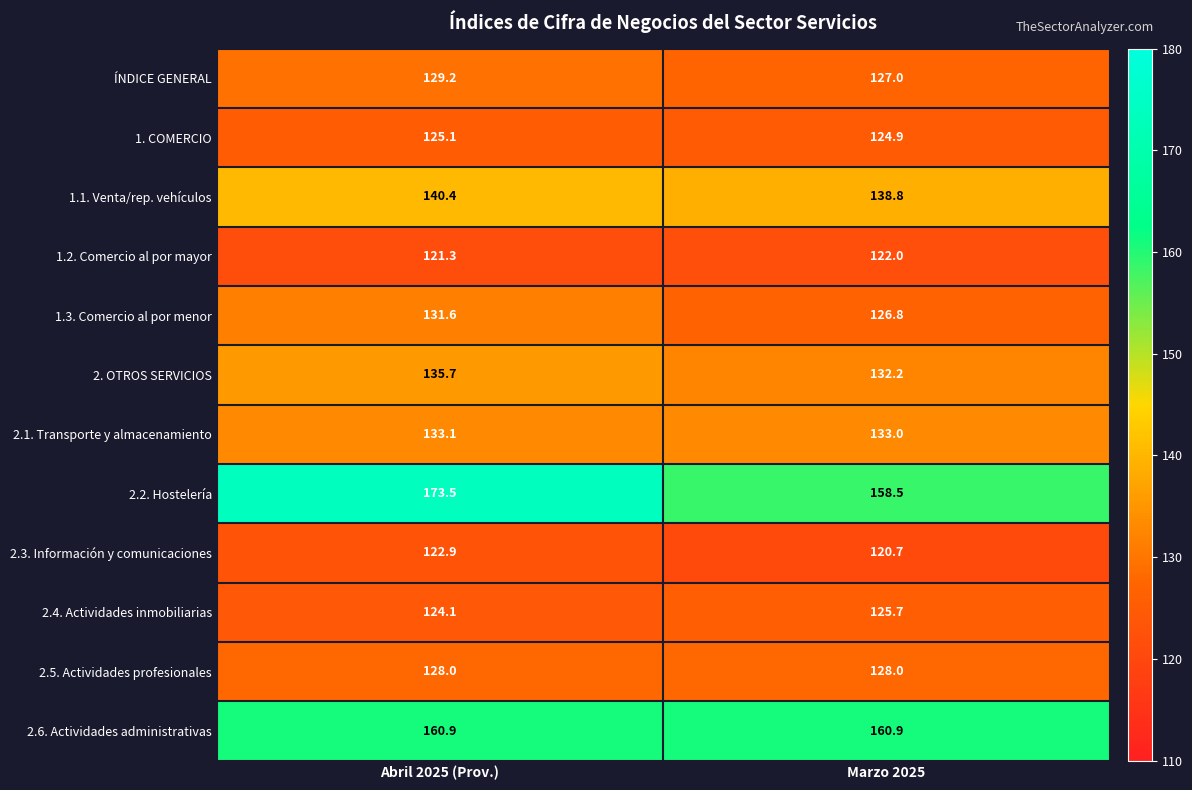

What is the average value of the 2.2. Hostelería series?

166.0